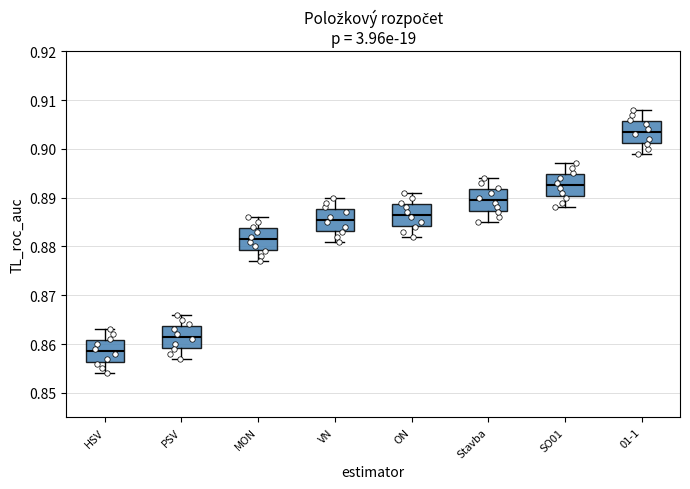

Where is the upper edge of the box for ON on the y-axis? The values are not printed on the chart, so give them approximately, as read against the axis.

0.889